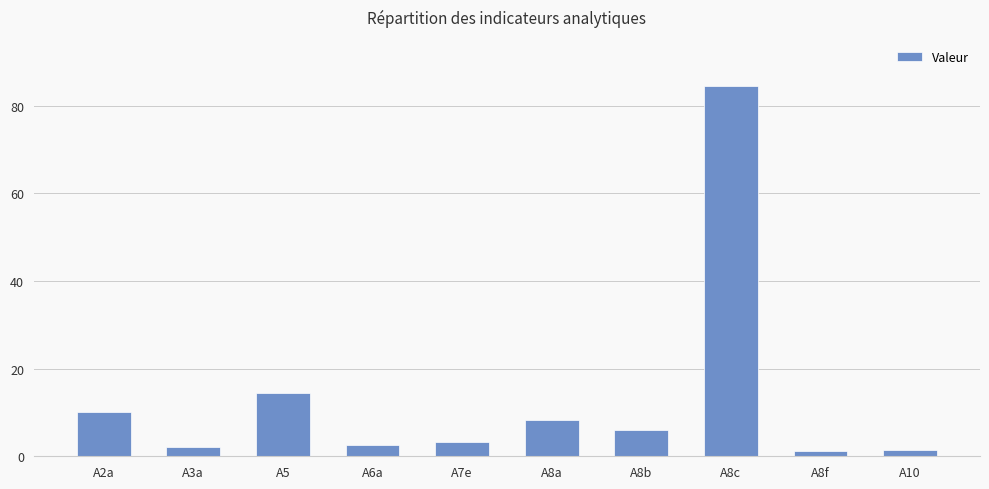

Where does the data first go above 6?

A2a